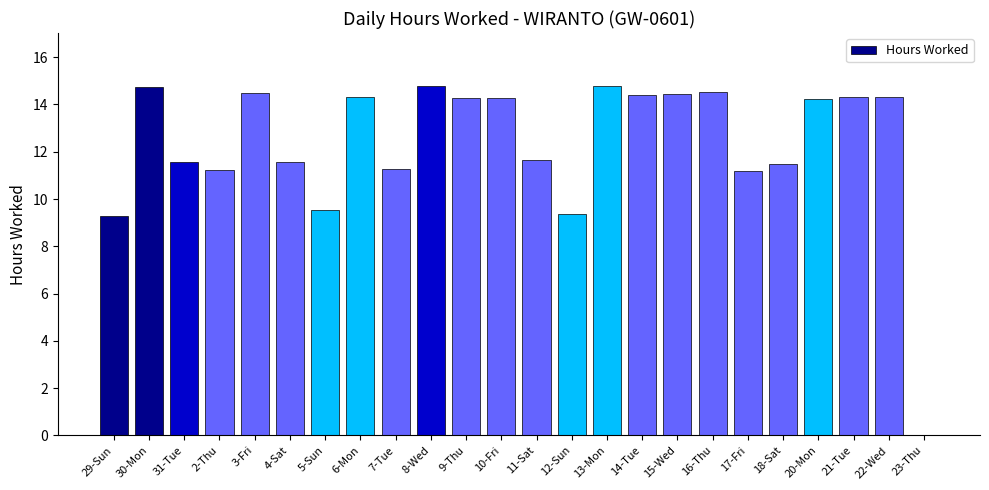

What is the ratio of the value at 21-Tue to the value at 5-Sun?

1.5